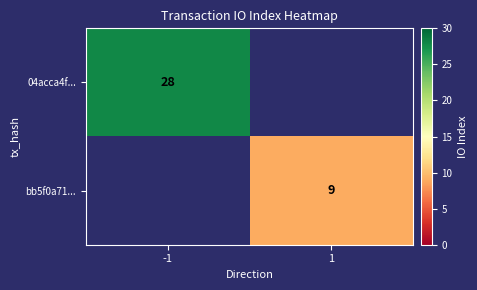

The value of 04acca4f... at -1 is 41. True or false?

False